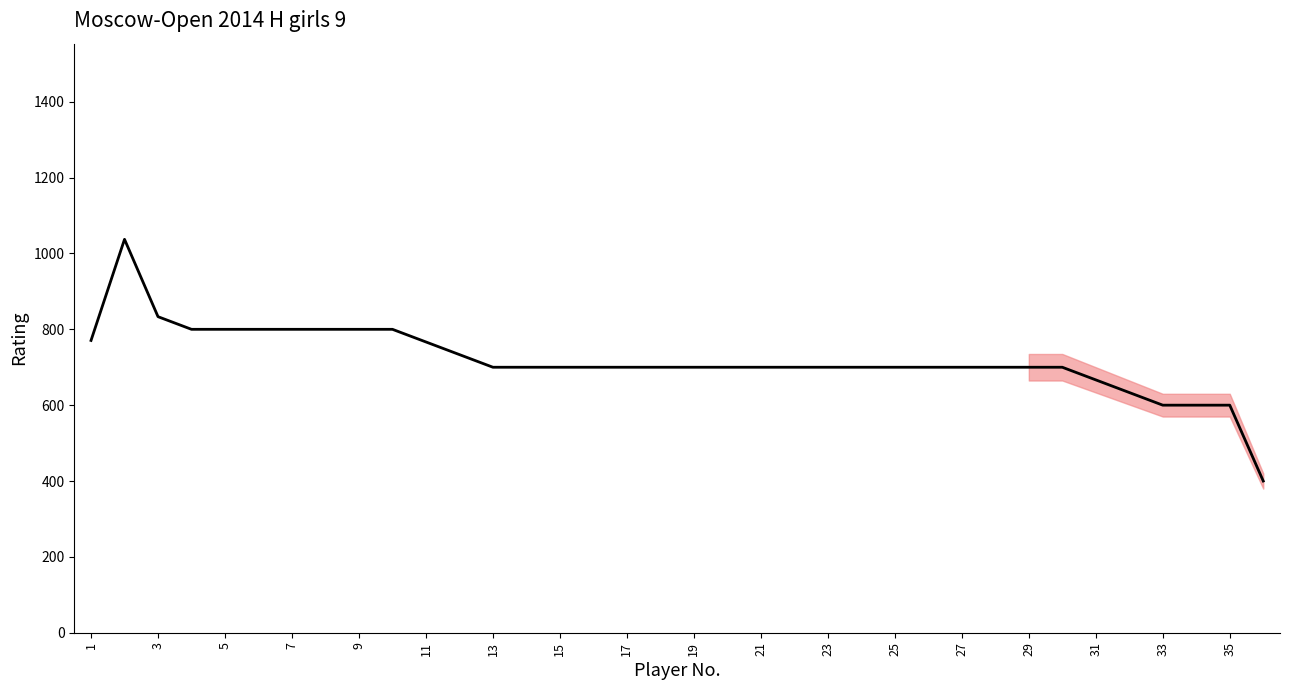

What is the difference between the maximum and minimum values?

637.3